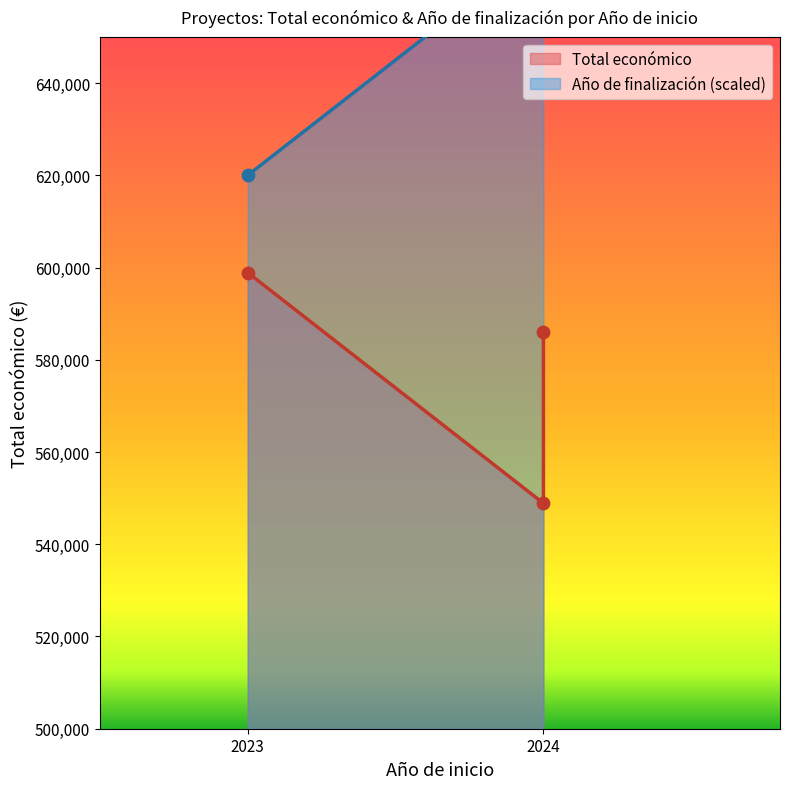

What are all the series names shown in the legend?

Total económico, Año de finalización